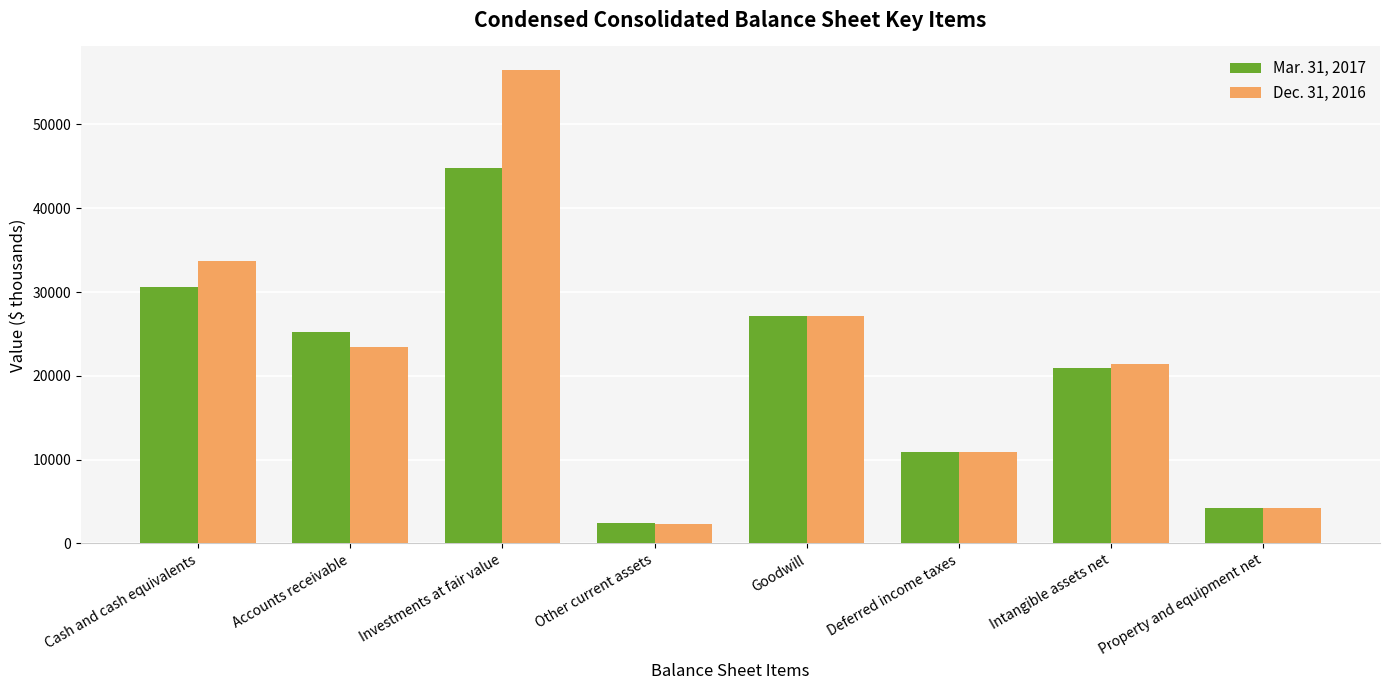

Reading left to right, list all the values displayed in this chart.

Mar. 31, 2017: 30626	25208	44786	2386	27144	10860	20904	4190
Dec. 31, 2016: 33679	23429	56485	2364	27144	10903	21394	4280